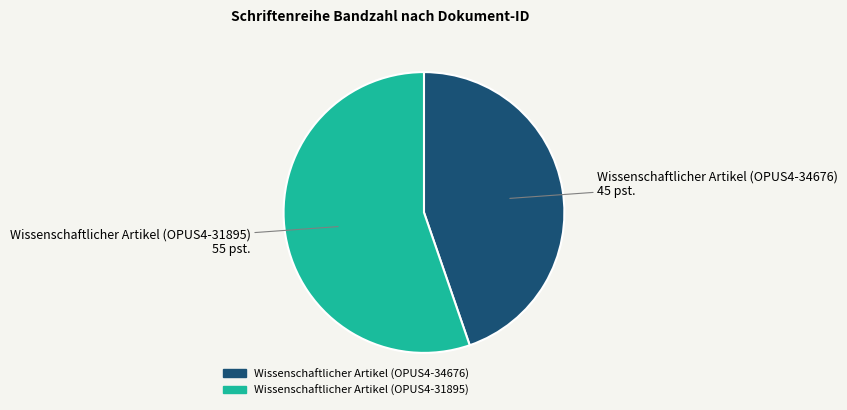

Is it true that Wissenschaftlicher Artikel (OPUS4-31895) is 55% of the pie?

True